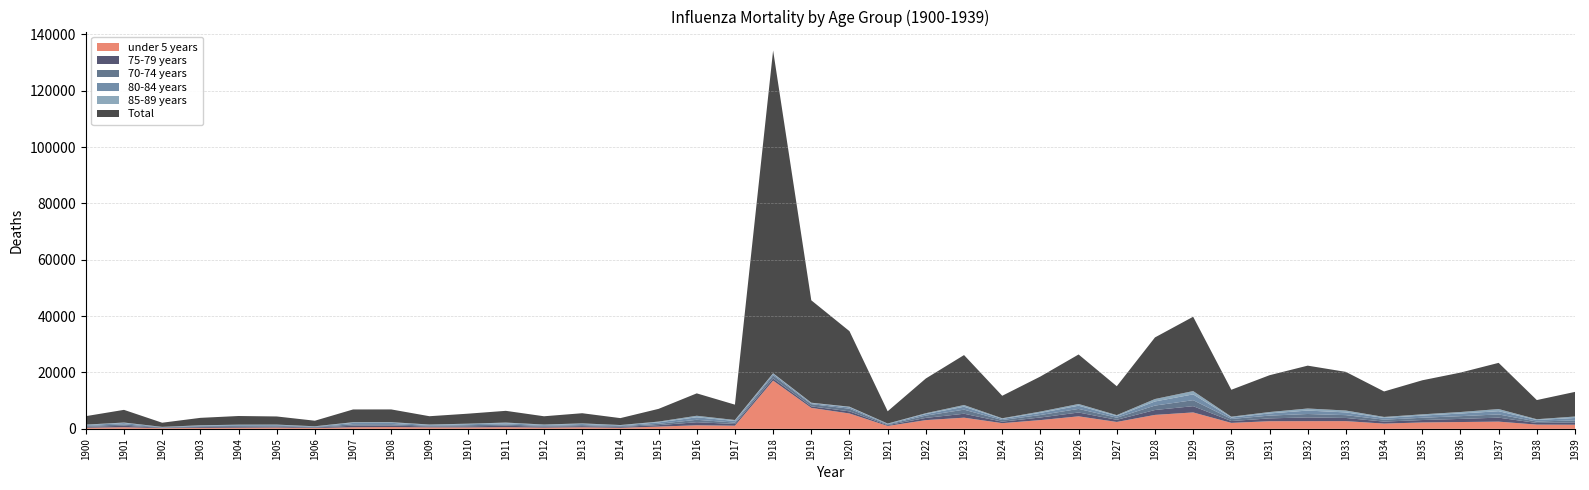

Reading left to right, list all the values displayed in this chart.

under 5 years: 1900=386	1901=566	1902=239	1903=339	1904=394	1905=450	1906=287	1907=557	1908=634	1909=507	1910=495	1911=586	1912=423	1913=544	1914=371	1915=791	1916=1261	1917=1110	1918=17123	1919=7439	1920=5456	1921=1013	1922=3098	1923=3964	1924=2020	1925=3107	1926=4442	1927=2448	1928=4950	1929=5826	1930=2115	1931=2705	1932=2728	1933=2738	1934=1862	1935=2268	1936=2416	1937=2562	1938=1501	1939=1463
75-79 years: 1900=331	1901=535	1902=137	1903=294	1904=313	1905=324	1906=202	1907=557	1908=542	1909=320	1910=406	1911=510	1912=355	1913=420	1914=324	1915=527	1916=1090	1917=624	1918=760	1919=552	1920=755	1921=283	1922=793	1923=1402	1924=532	1925=926	1926=1359	1927=761	1928=1740	1929=2225	1930=658	1931=1011	1932=1335	1933=1124	1934=714	1935=864	1936=1112	1937=1417	1938=584	1939=819
70-74 years: 1900=324	1901=464	1902=145	1903=268	1904=332	1905=316	1906=165	1907=513	1908=477	1909=288	1910=398	1911=429	1912=299	1913=366	1914=266	1915=461	1916=860	1917=489	1918=1115	1919=788	1920=928	1921=274	1922=811	1923=1446	1924=580	1925=877	1926=1275	1927=751	1928=1569	1929=2128	1930=734	1931=987	1932=1205	1933=1001	1934=681	1935=806	1936=978	1937=1133	1938=507	1939=722
80-84 years: 1900=305	1901=472	1902=120	1903=238	1904=286	1905=279	1906=174	1907=474	1908=482	1909=272	1910=331	1911=432	1912=290	1913=379	1914=245	1915=516	1916=895	1917=574	1918=505	1919=321	1920=481	1921=203	1922=543	1923=1044	1924=403	1925=757	1926=1141	1927=568	1928=1458	1929=2057	1930=510	1931=776	1932=1220	1933=976	1934=604	1935=770	1936=932	1937=1152	1938=544	1939=858
85-89 years: 1900=156	1901=206	1902=62	1903=127	1904=160	1905=143	1906=89	1907=260	1908=241	1909=149	1910=202	1911=273	1912=168	1913=230	1914=151	1915=284	1916=541	1917=344	1918=241	1919=180	1920=246	1921=107	1922=310	1923=604	1924=226	1925=465	1926=608	1927=346	1928=874	1929=1173	1930=304	1931=490	1932=734	1933=669	1934=368	1935=447	1936=534	1937=766	1938=282	1939=516
Total: 1900=3001	1901=4498	1902=1471	1903=2635	1904=3072	1905=2886	1906=1967	1907=4521	1908=4518	1909=2946	1910=3544	1911=4165	1912=2931	1913=3608	1914=2452	1915=4511	1916=7949	1917=5447	1918=114557	1919=36345	1920=26801	1921=4357	1922=12324	1923=17726	1924=7976	1925=12443	1926=17573	1927=10254	1928=21858	1929=26380	1930=9552	1931=13065	1932=15212	1933=13706	1934=9041	1935=12079	1936=13993	1937=16393	1938=6800	1939=8737